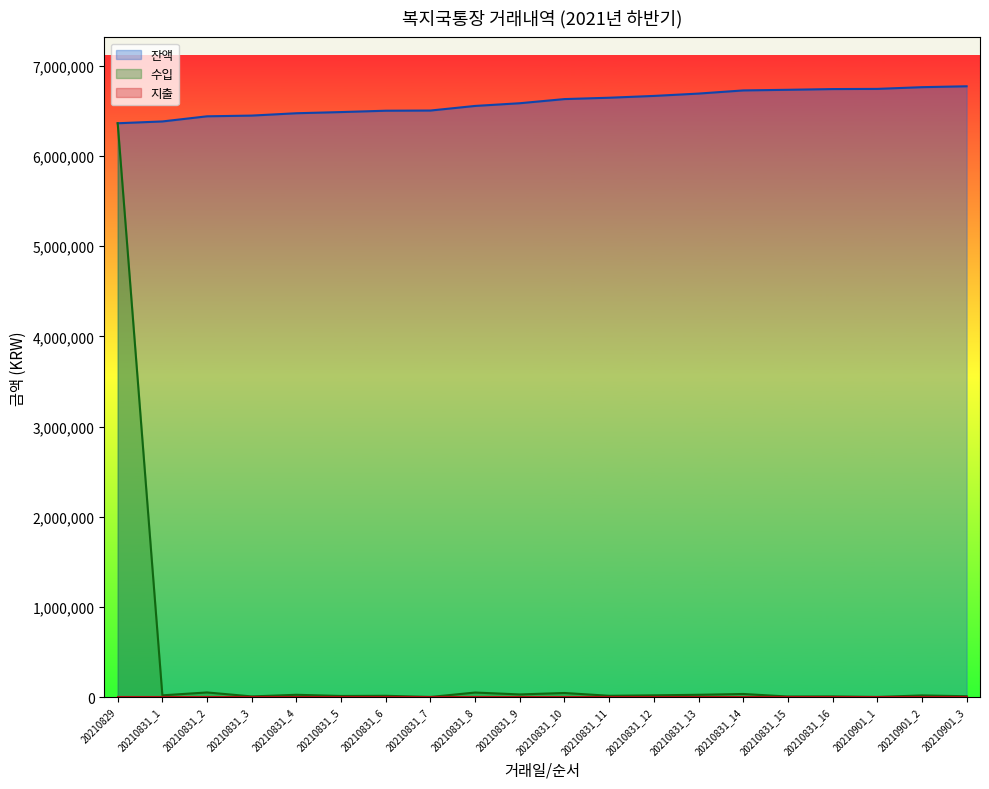

List the labels in order of 수입 value, smallest first.

20210831_7, 20210901_1, 20210831_15, 20210831_3, 20210831_16, 20210901_3, 20210831_5, 20210831_6, 20210831_11, 20210901_2, 20210831_1, 20210831_12, 20210831_4, 20210831_13, 20210831_9, 20210831_14, 20210831_10, 20210831_8, 20210831_2, 20210829